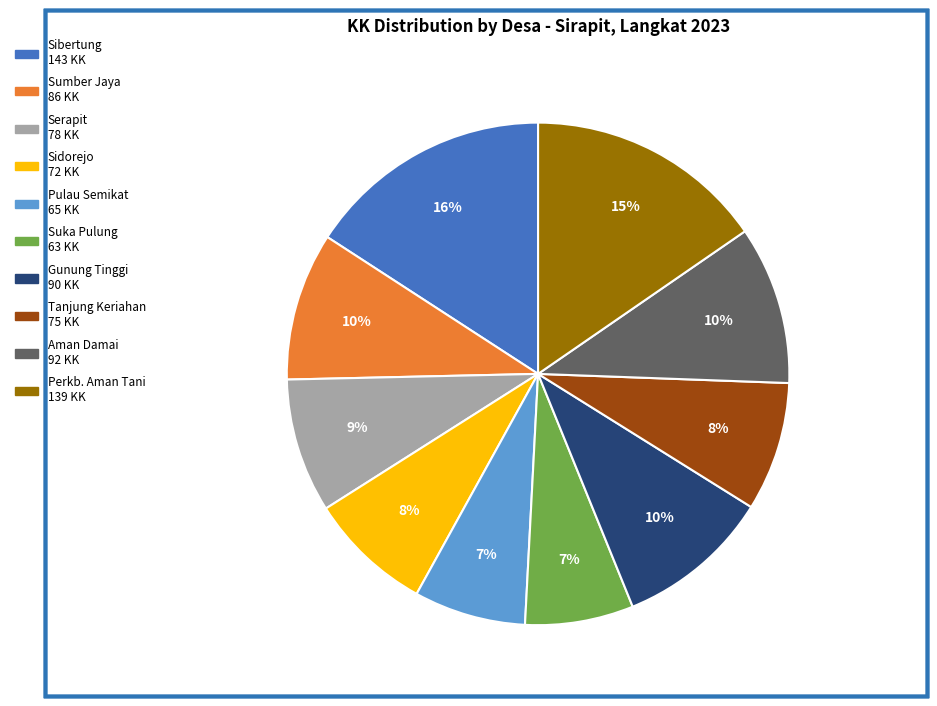

Combined, do Sibertung and Gunung Tinggi account for over 50%?

No